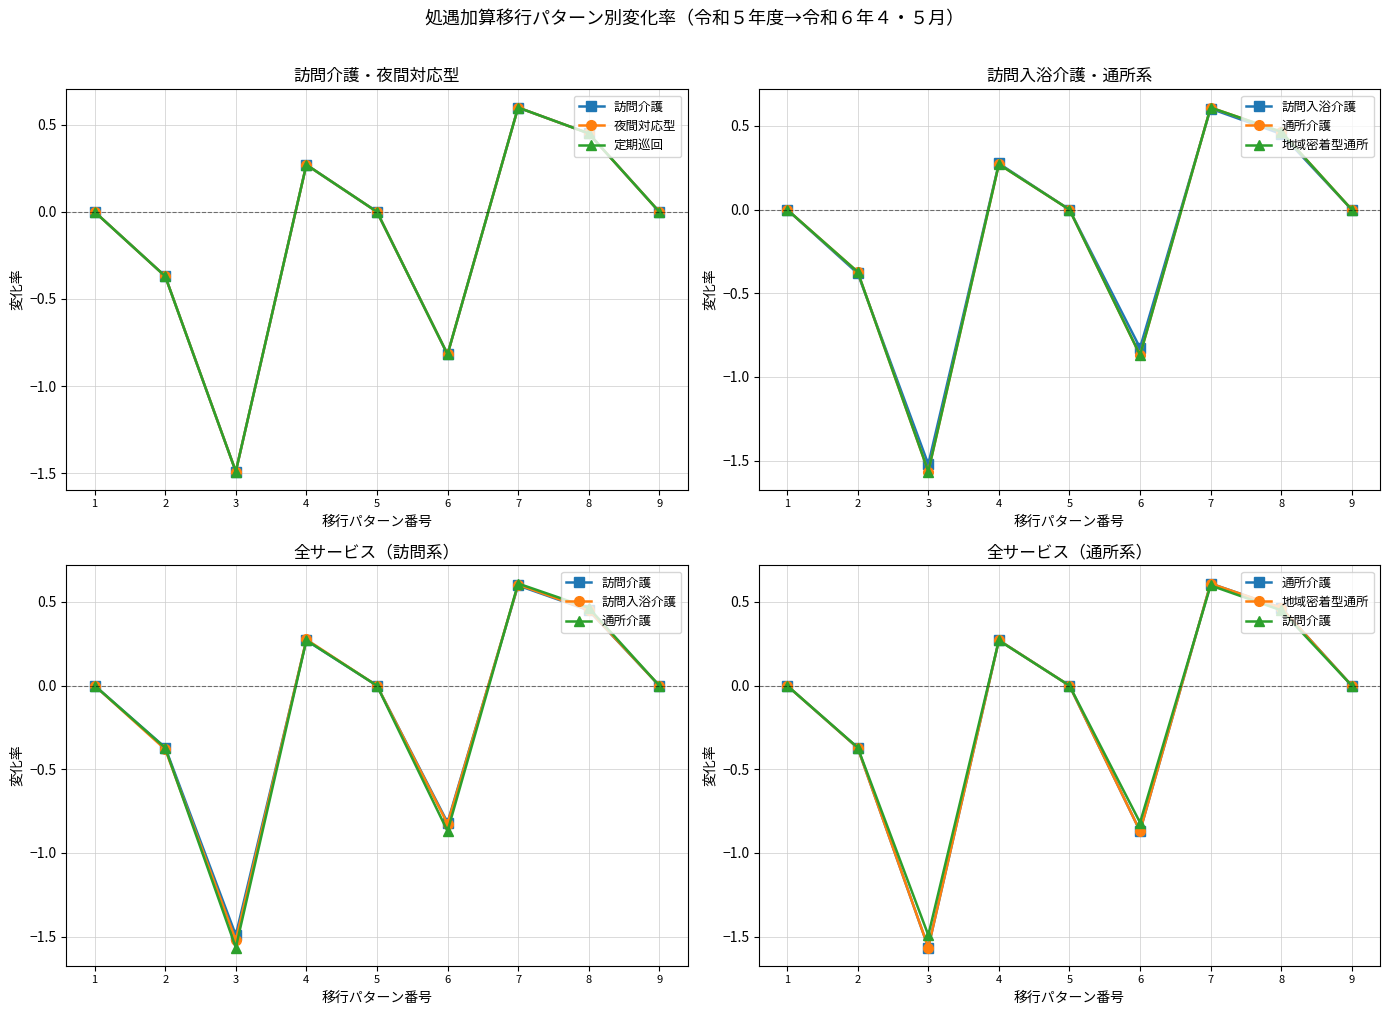

Count the number of data series in this chart.

6